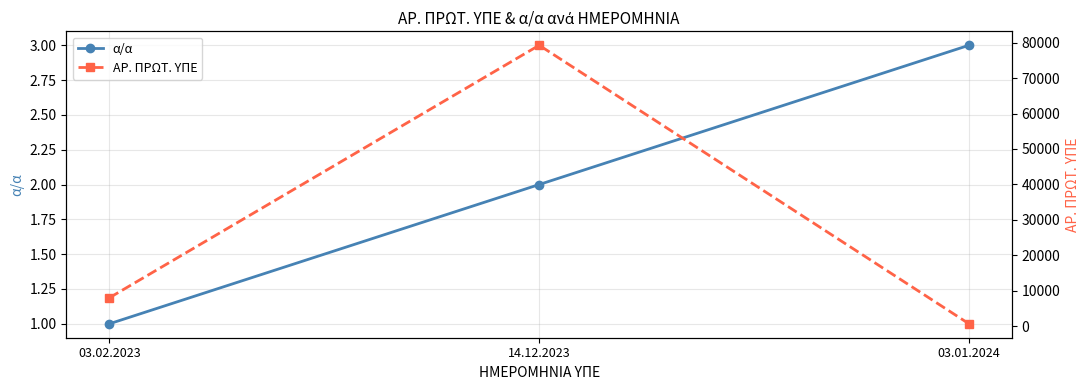

True or false: α/α has a value of 3 at 03.01.2024.

True